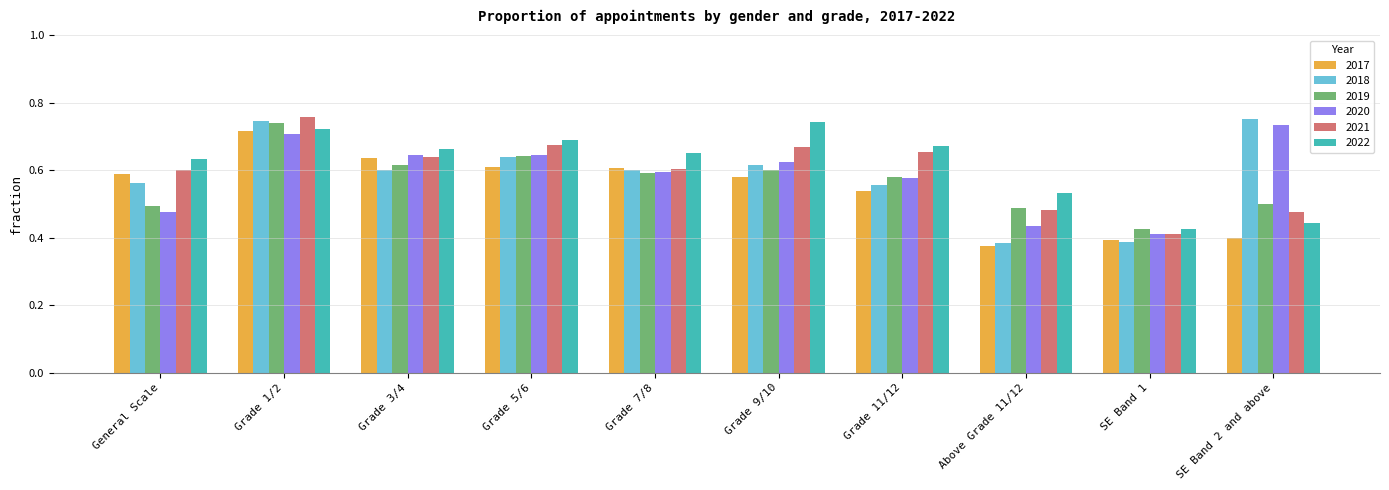

What is the sum of all 2021 values?

6.0